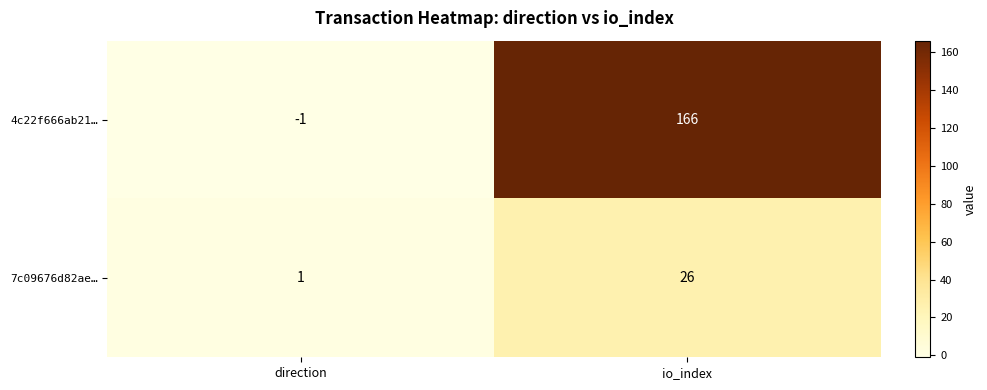

The value of 7c09676d82ae… at io_index is 44. True or false?

False